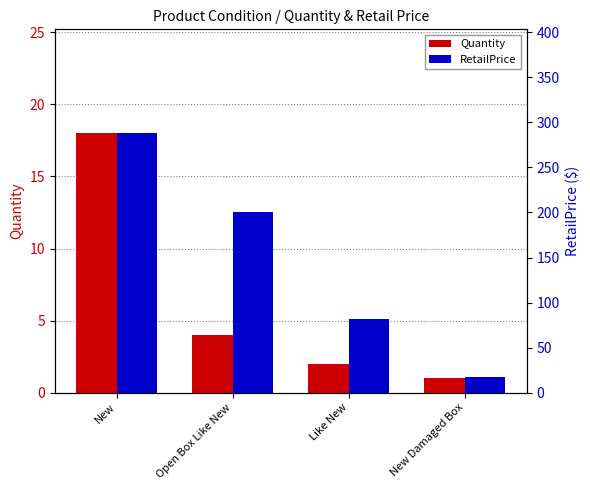

Which category has the lowest value in the Quantity series?

New Damaged Box